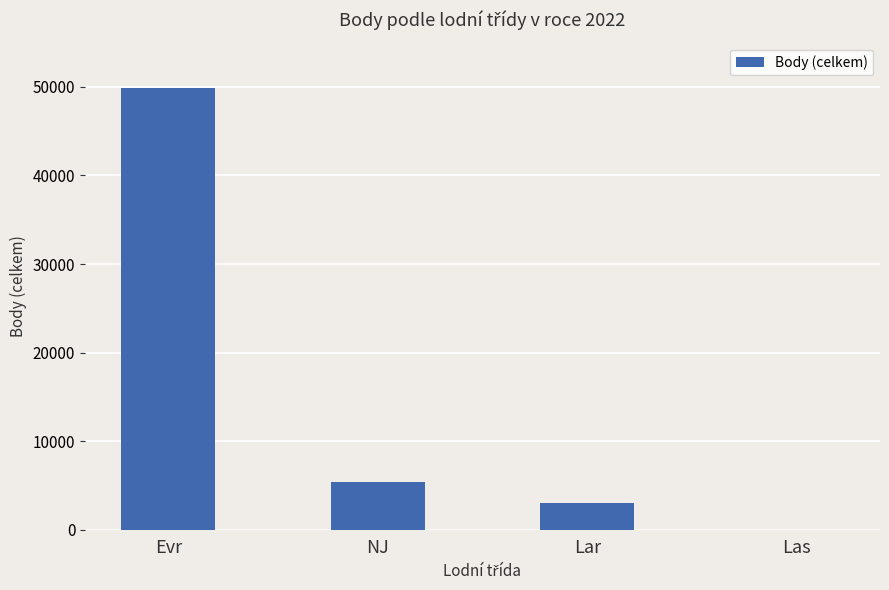

Which label corresponds to the largest value in the chart?

Evr